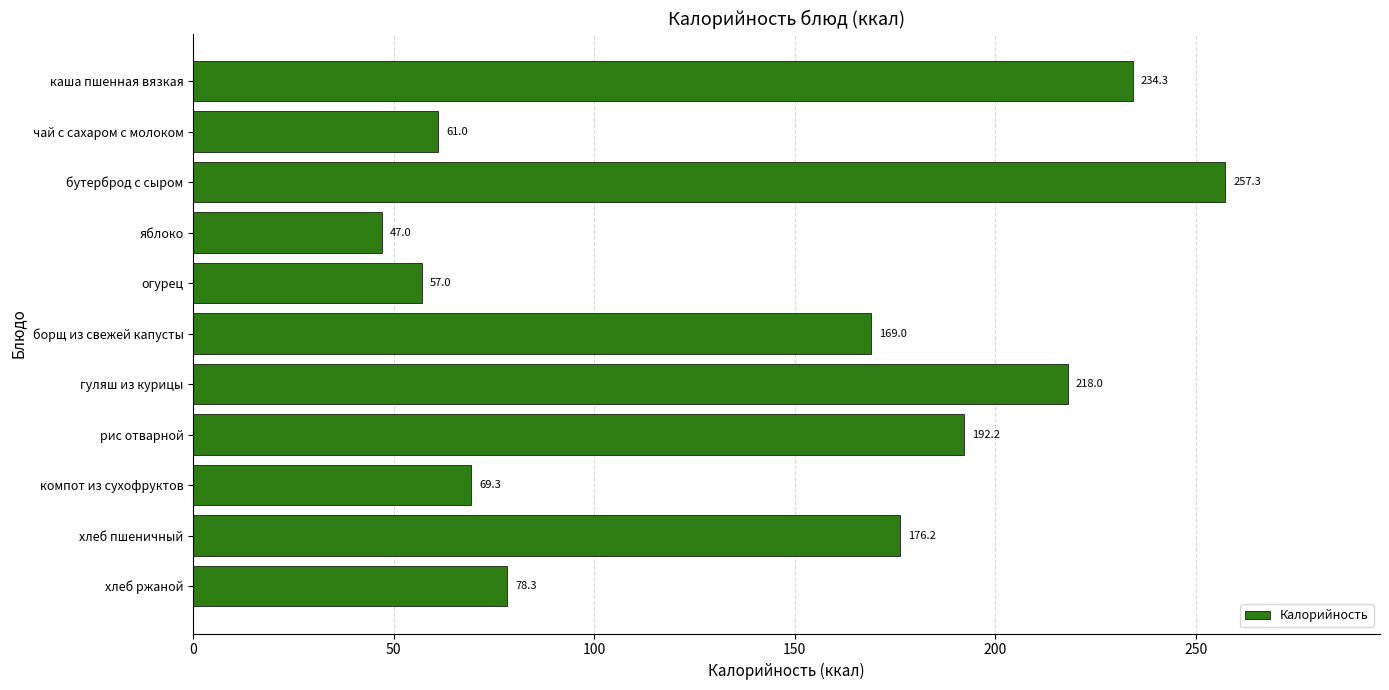

The value at хлеб пшеничный is 176.2. True or false?

True